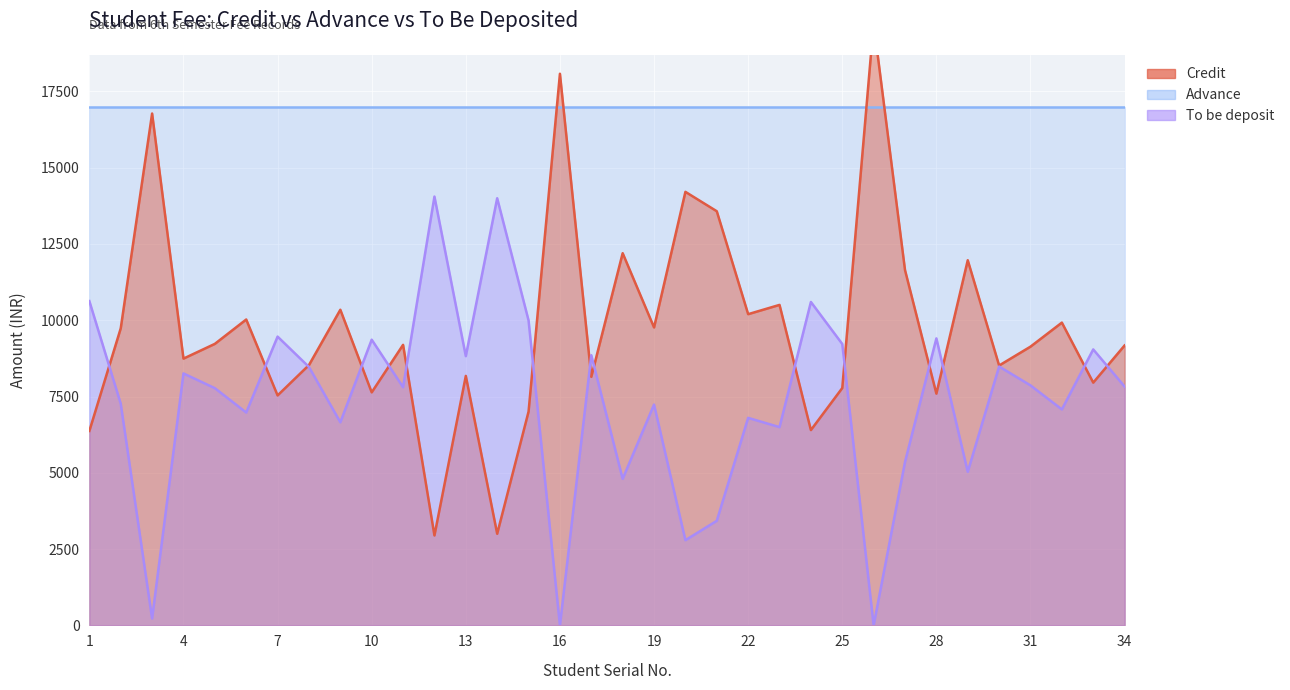

Is it true that Credit equals 9922.4 at 32?

True